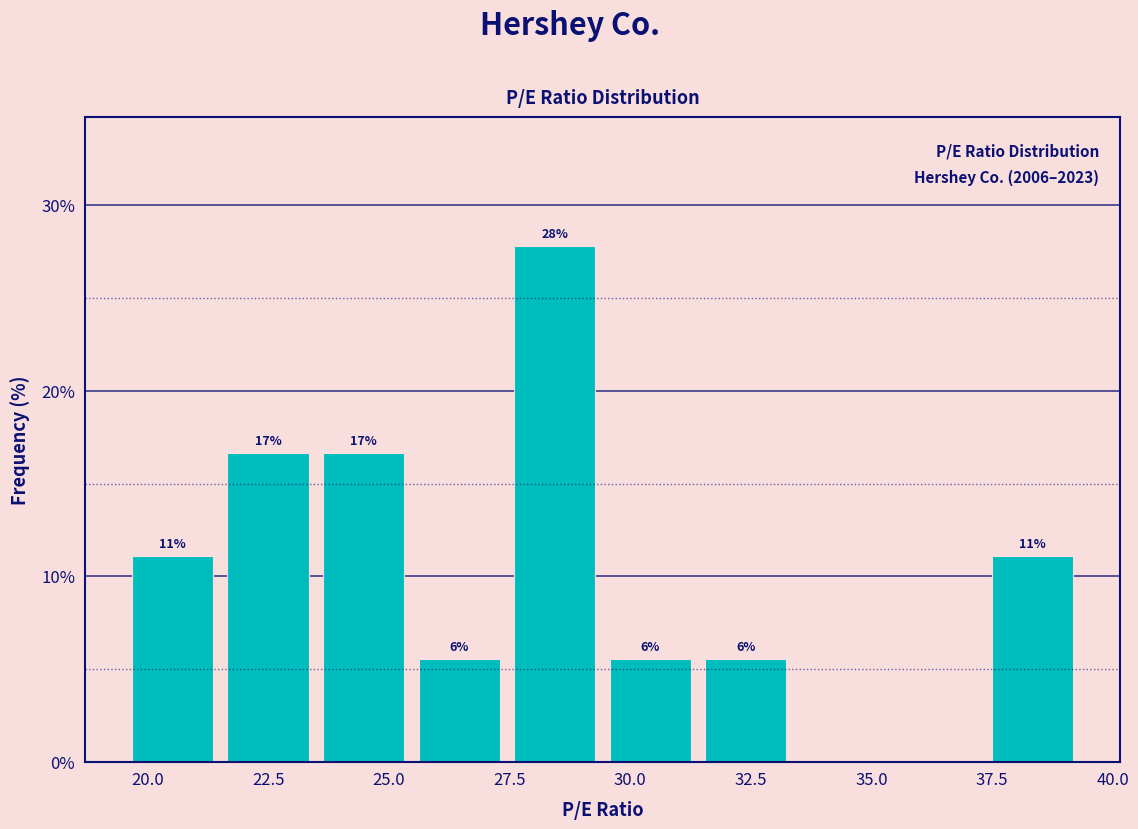

Read against the x-axis, roughly where is the centre of the tallest bar?

28.5